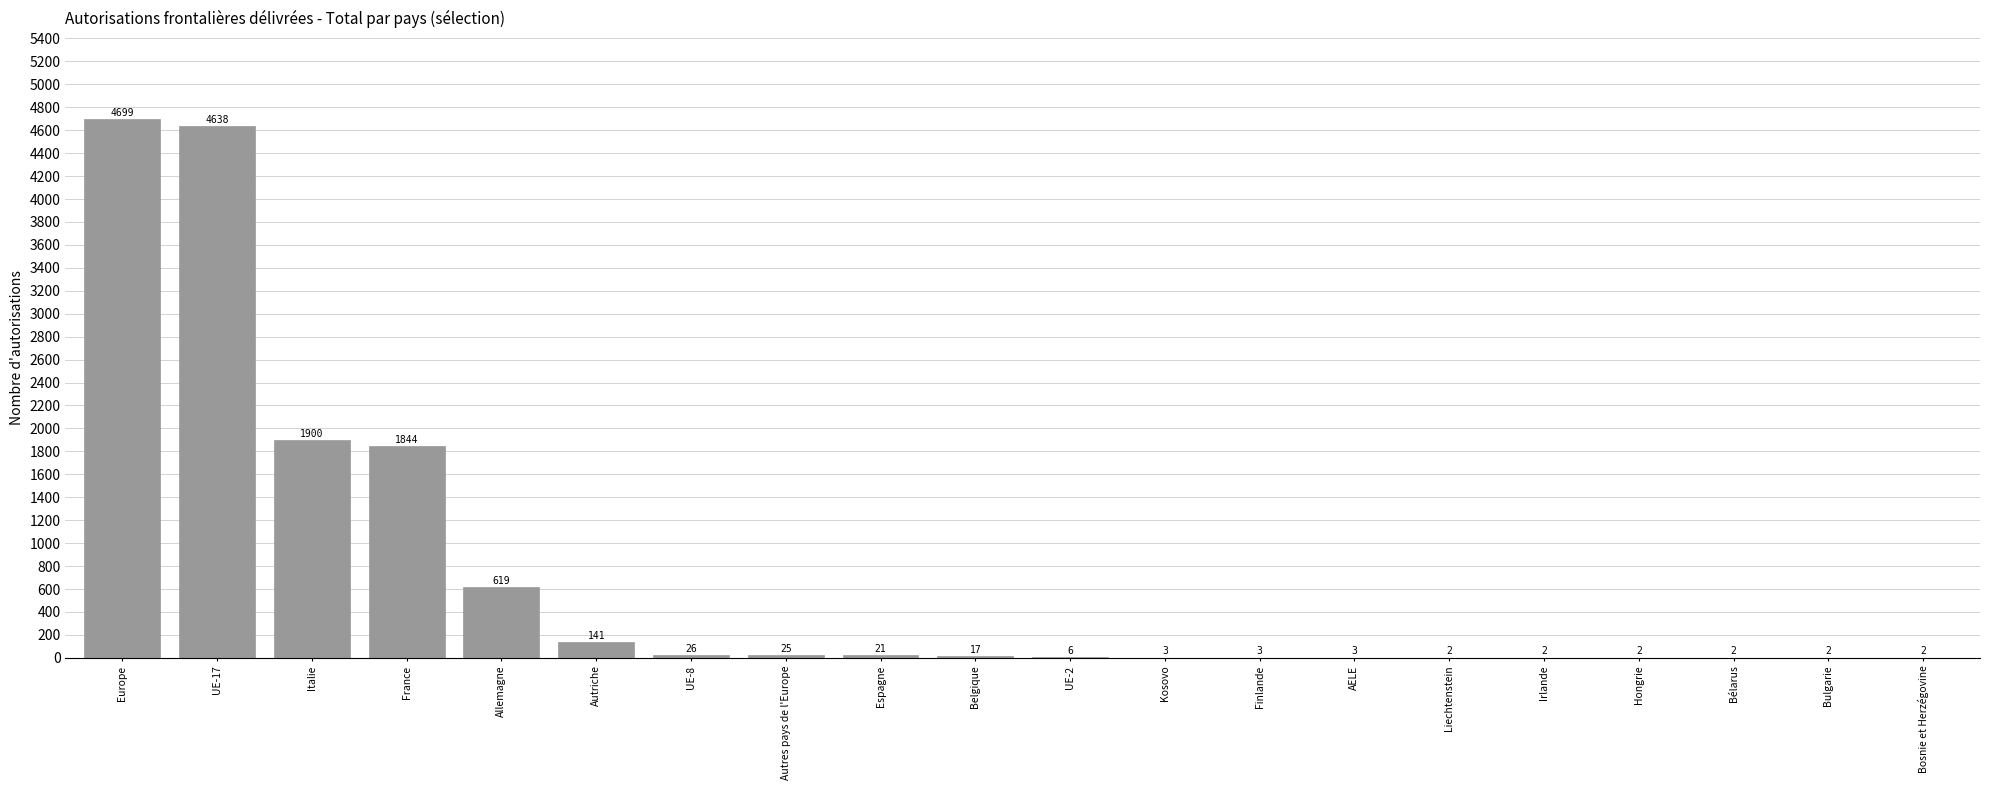

Which category has the highest value across all series?

Europe